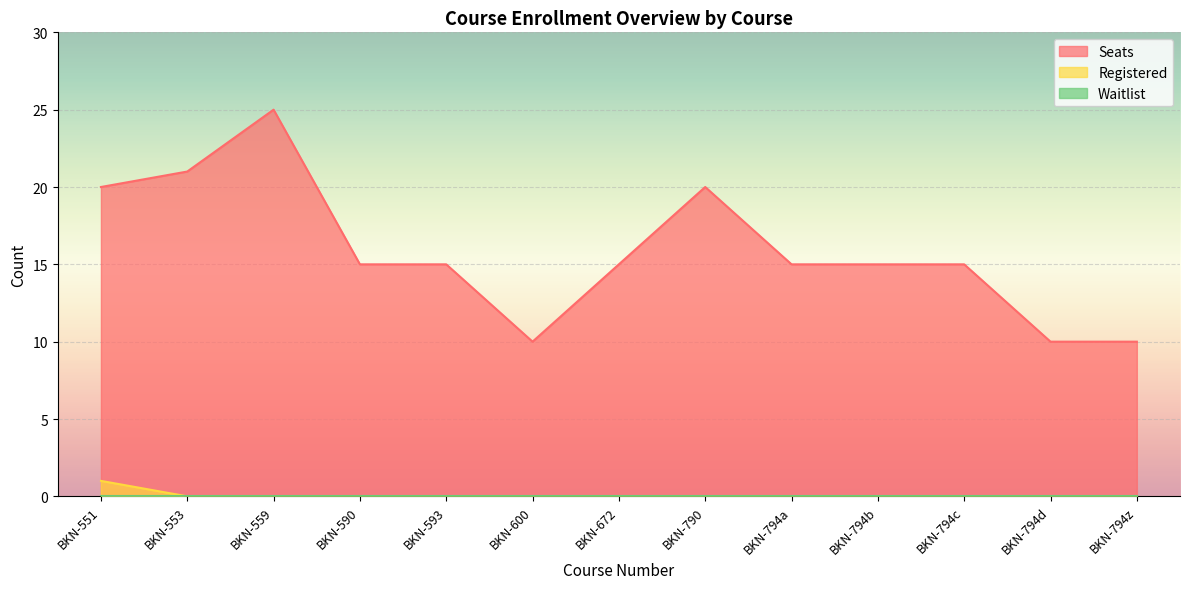

At which category is the sum across all series the highest?

BKN-559